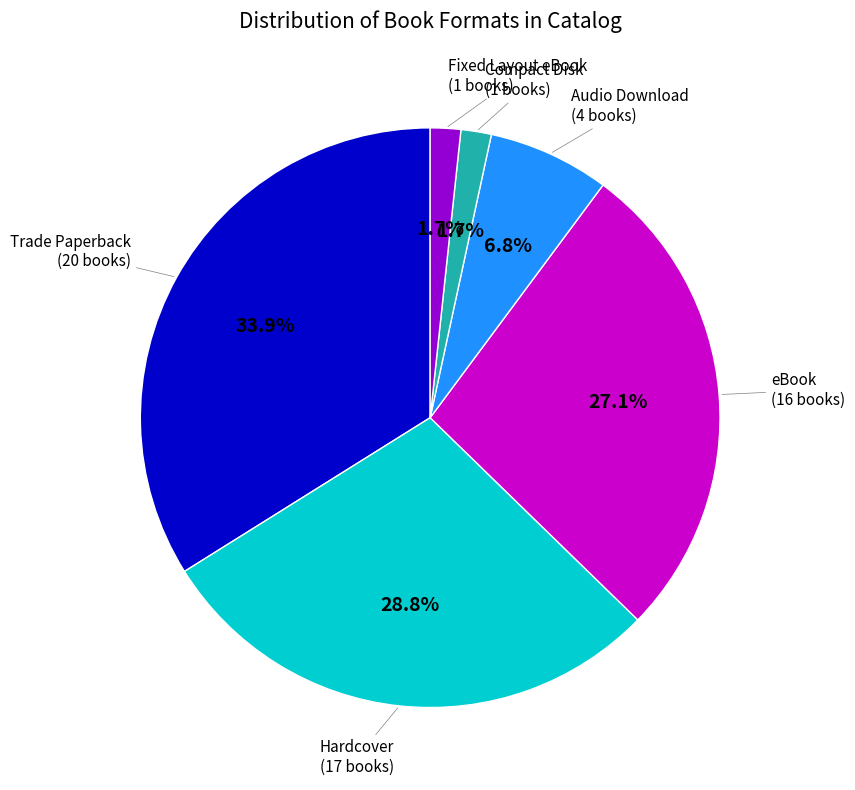

Which category has the biggest portion of the pie?

Trade Paperback